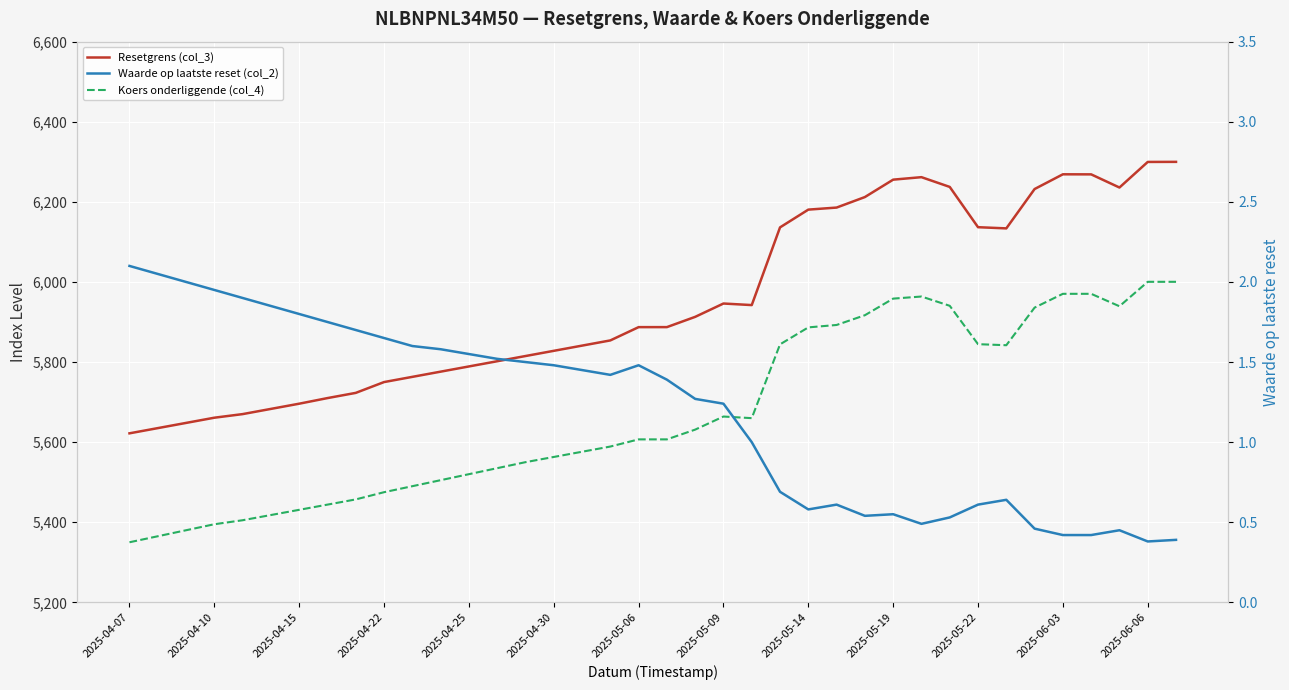

What is the value of the Koers onderliggende (col_4) point at the 23rd from the left?

5659.9